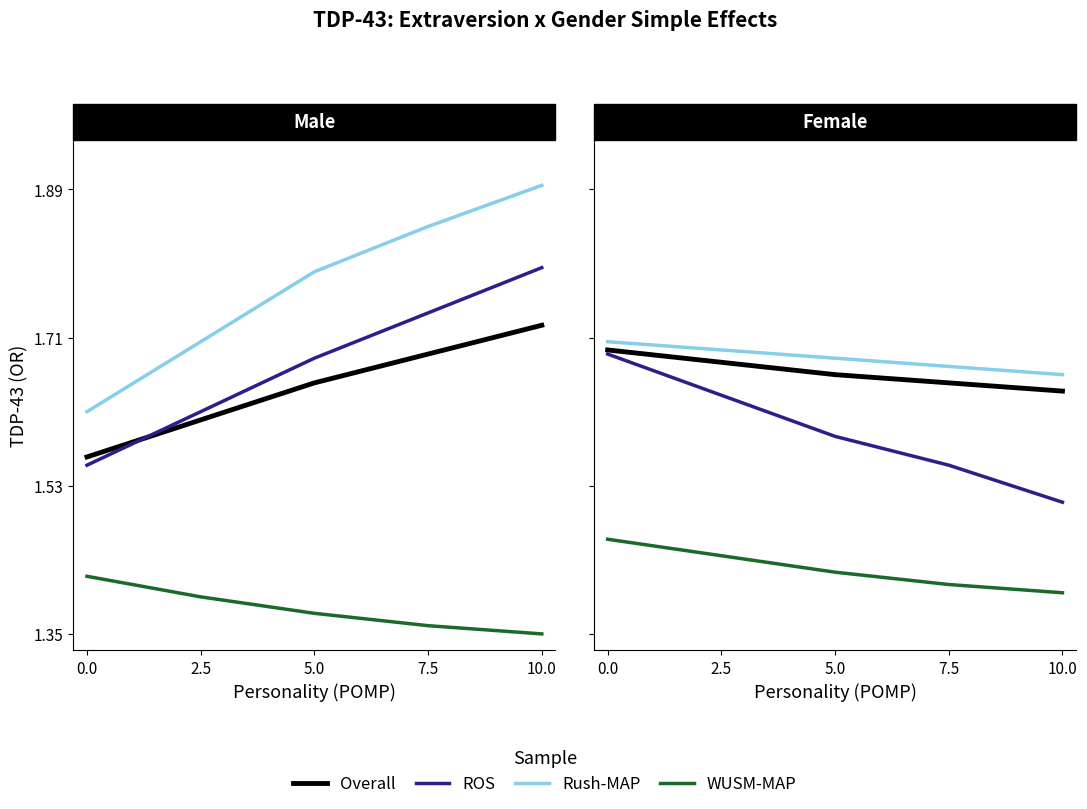

Between 7.5 and 10.0, which is larger?

7.5